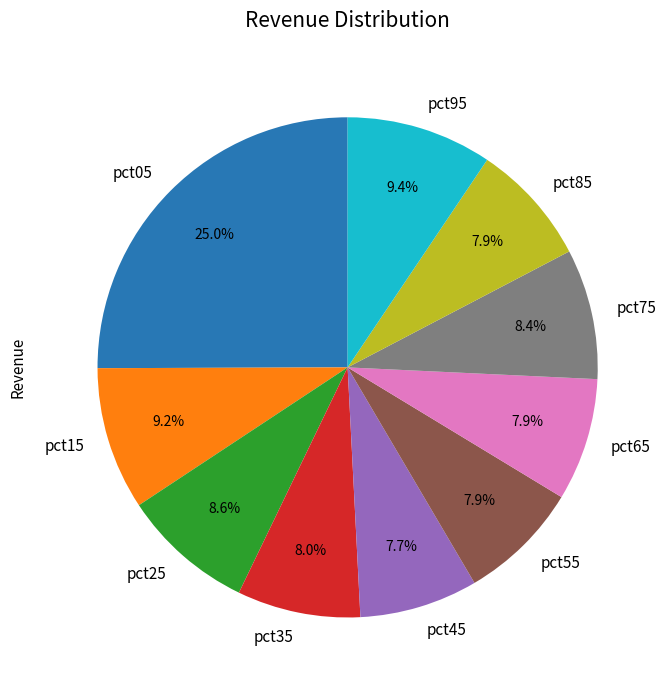

Does pct95 represent more than half of the total?

No